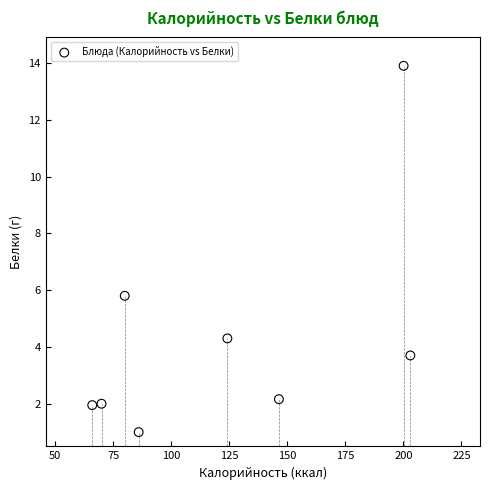

What is the average Y value?

4.4